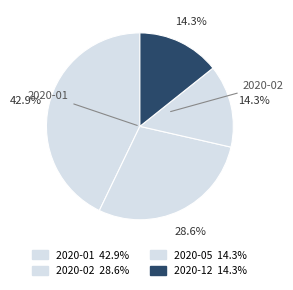

What is the ratio of the value at 2020-12 to the value at 2020-01?

0.3